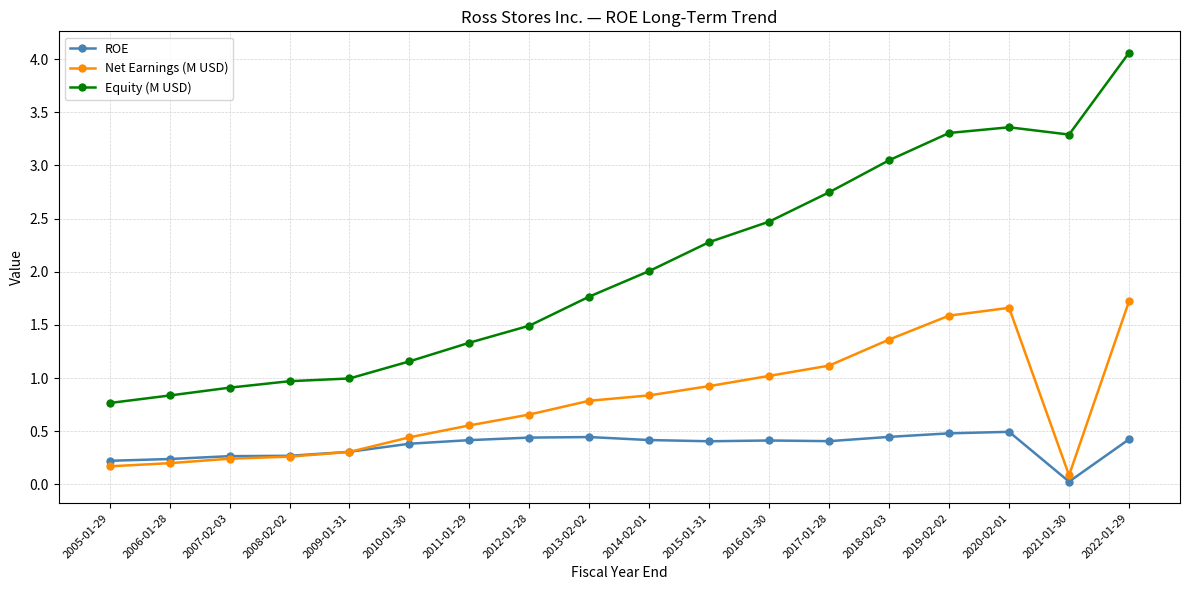

What is the average value of the Equity (M USD) series?

2.0